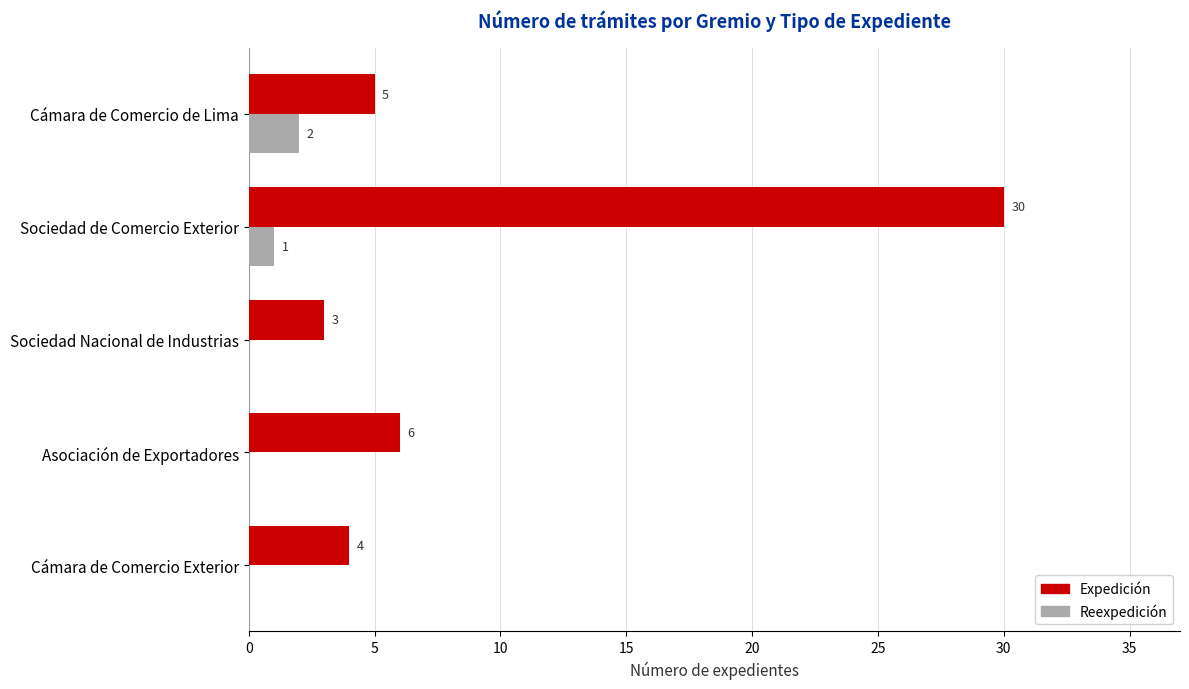

Which series changed the most between Sociedad Nacional de Industrias and Asociación de Exportadores?

Expedición